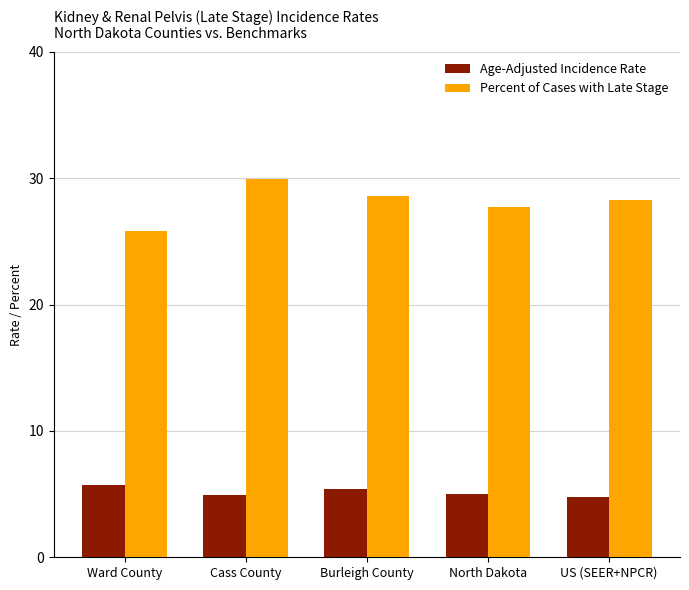

Count the number of categories in the chart.

5